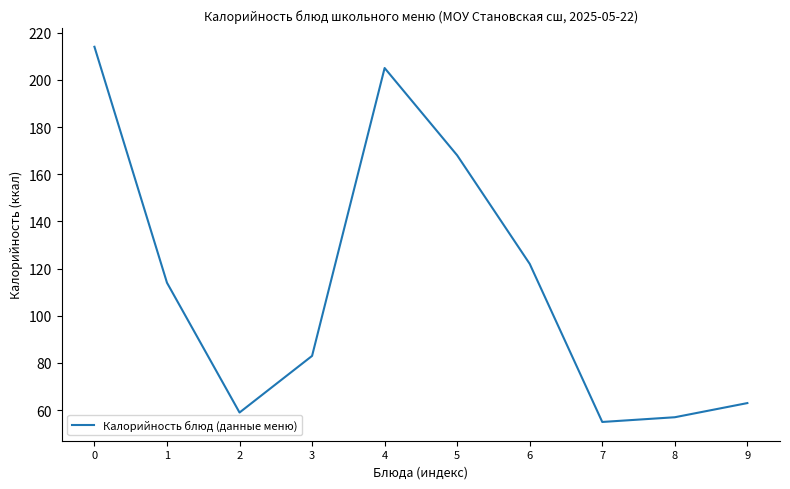

What is the difference between the values at 8 and 5?

111